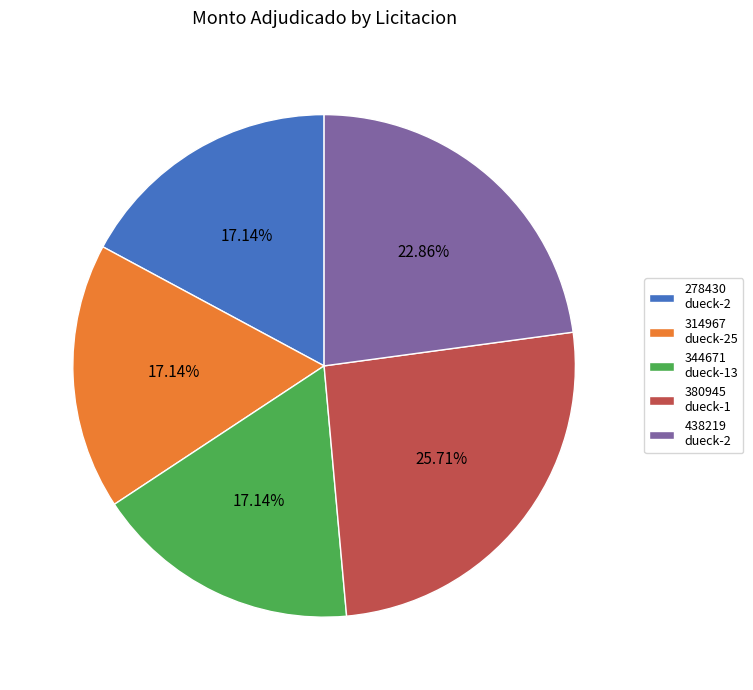

Combined, do 344671 dueck-13 and 314967 dueck-25 account for over 50%?

No